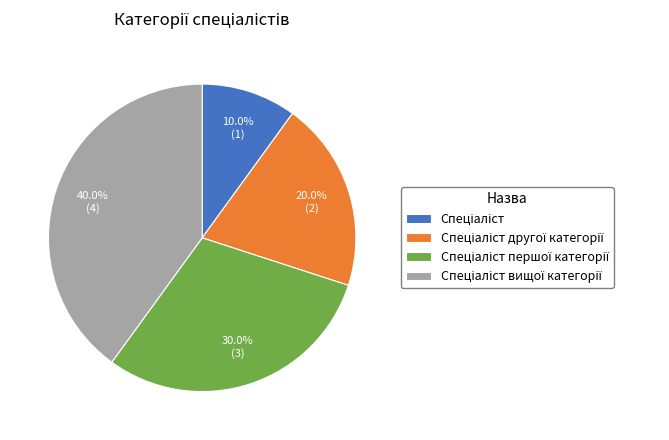

Is there a majority slice in this chart?

No